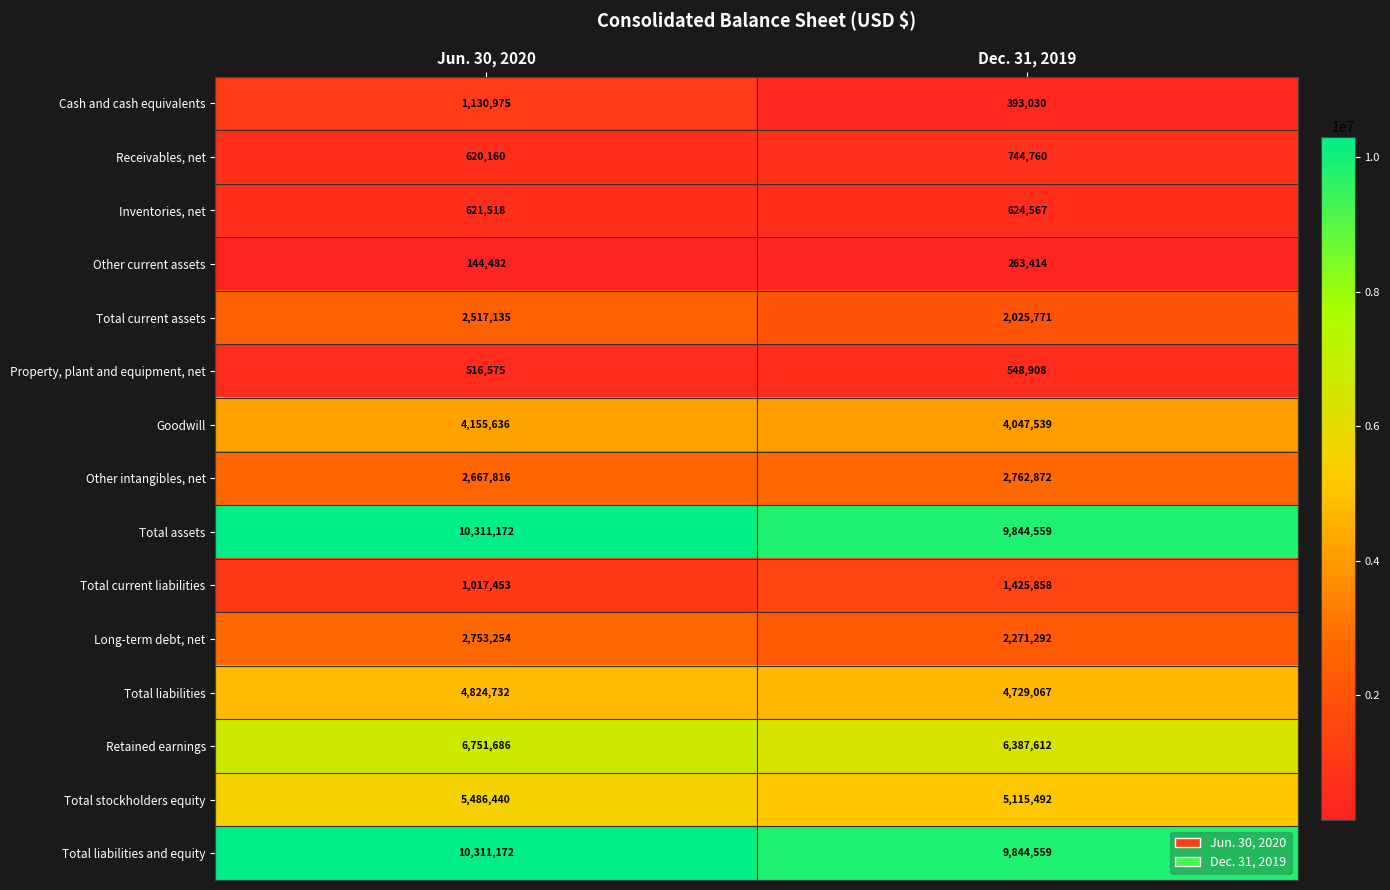

What is the sum of all Other current assets values?

407896